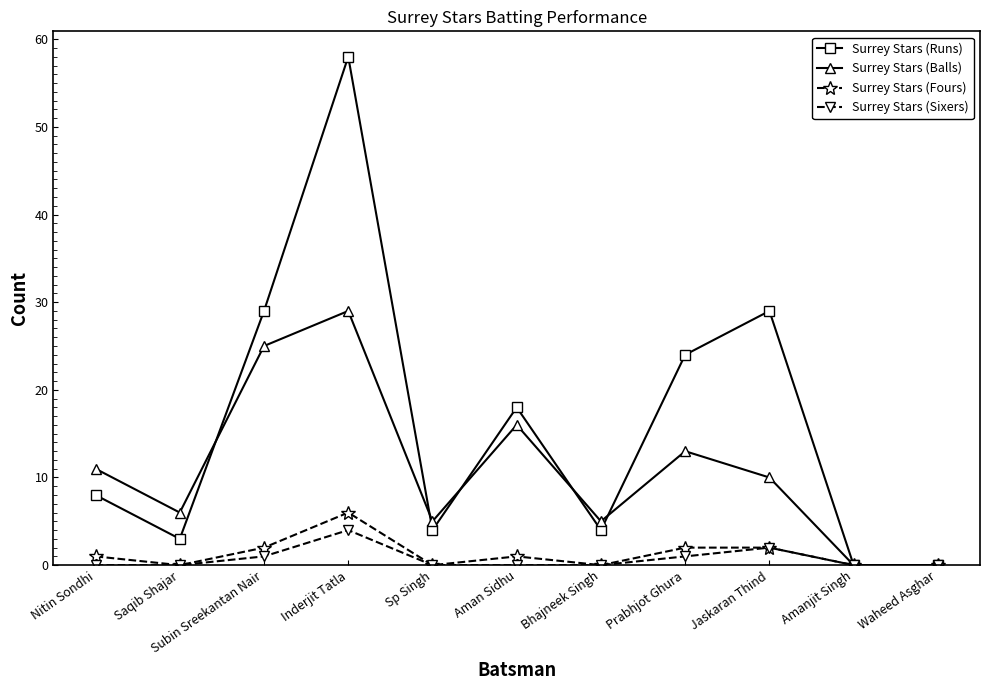

What is the sum of the Surrey Stars (Sixers) values at Prabhjot Ghura and Waheed Asghar?

1